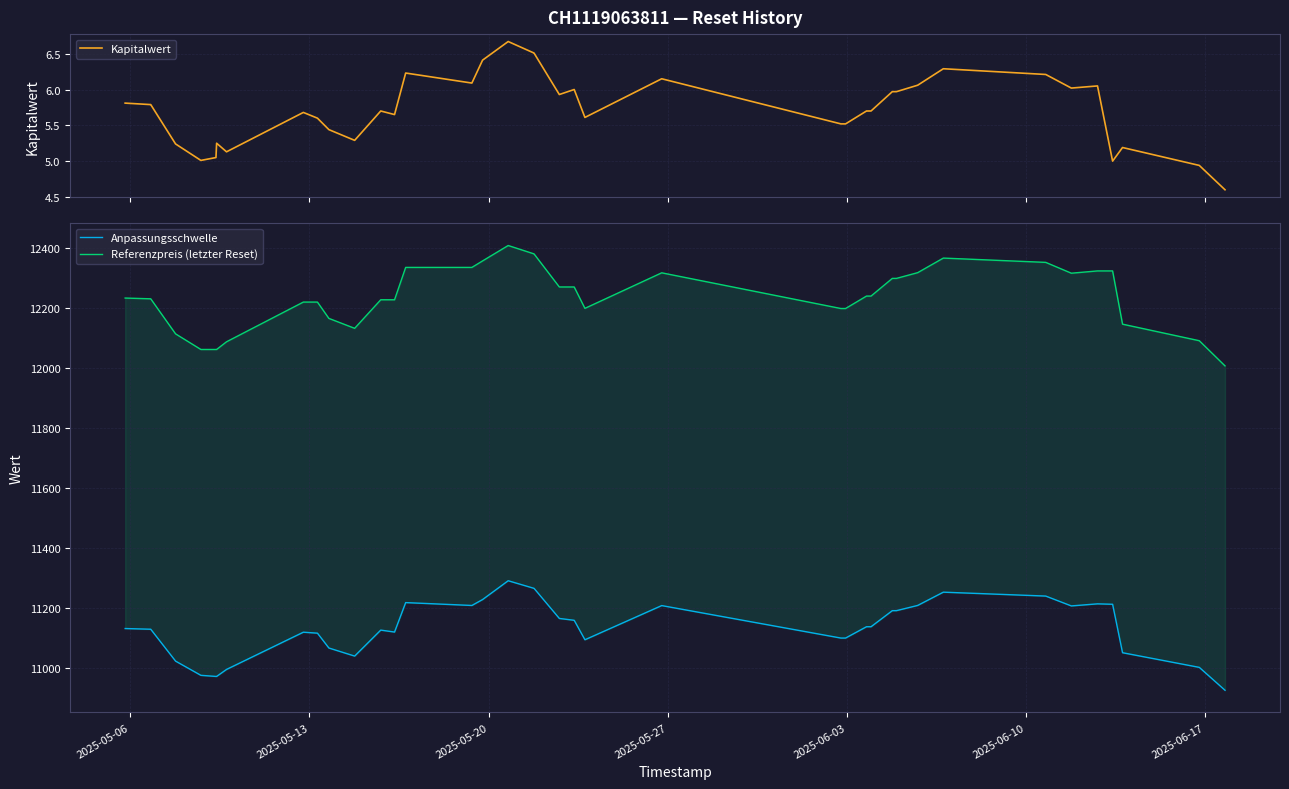

What is the minimum value for Kapitalwert?

4.6